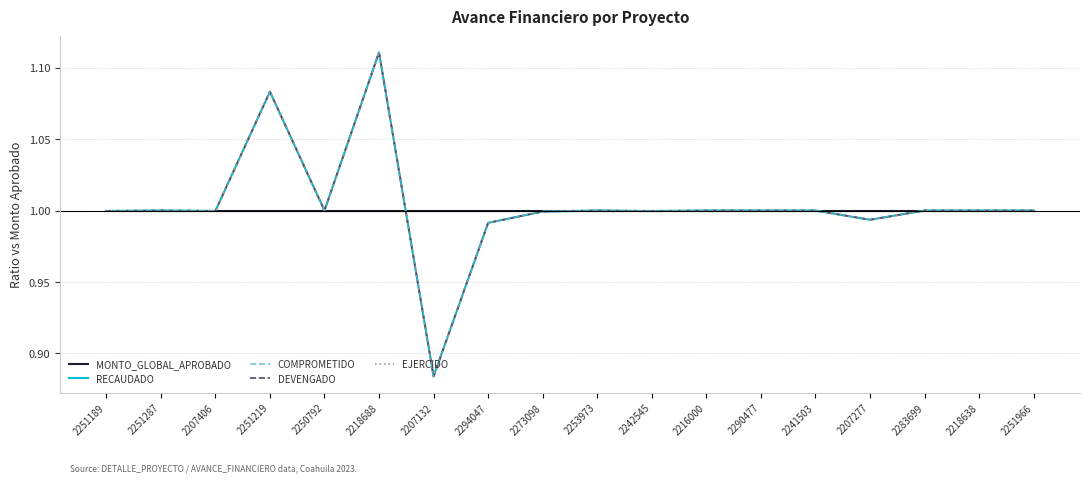

Is this an area chart (filled region under the line)?

No